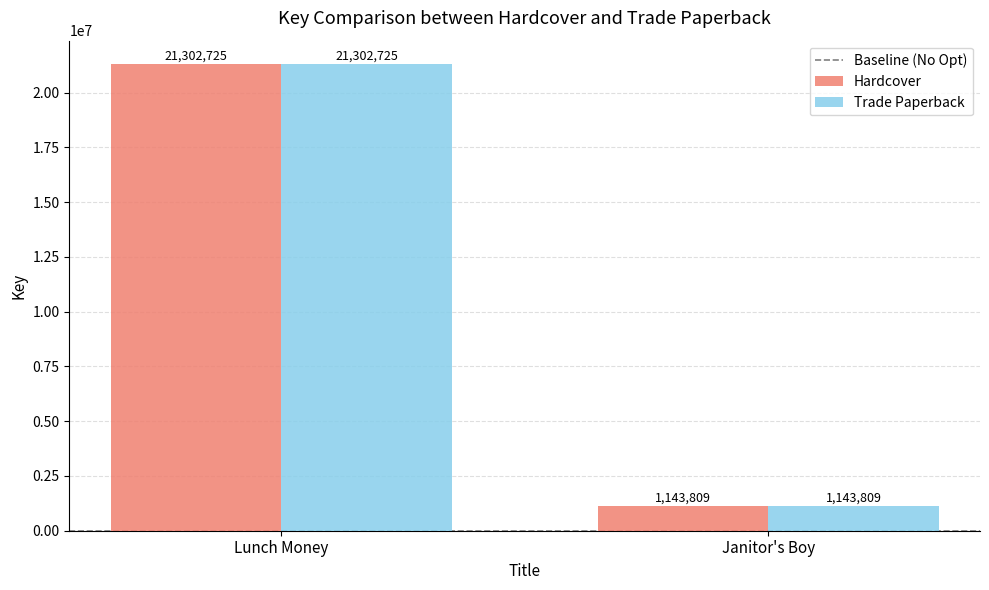

At which category is the sum across all series the highest?

Lunch Money